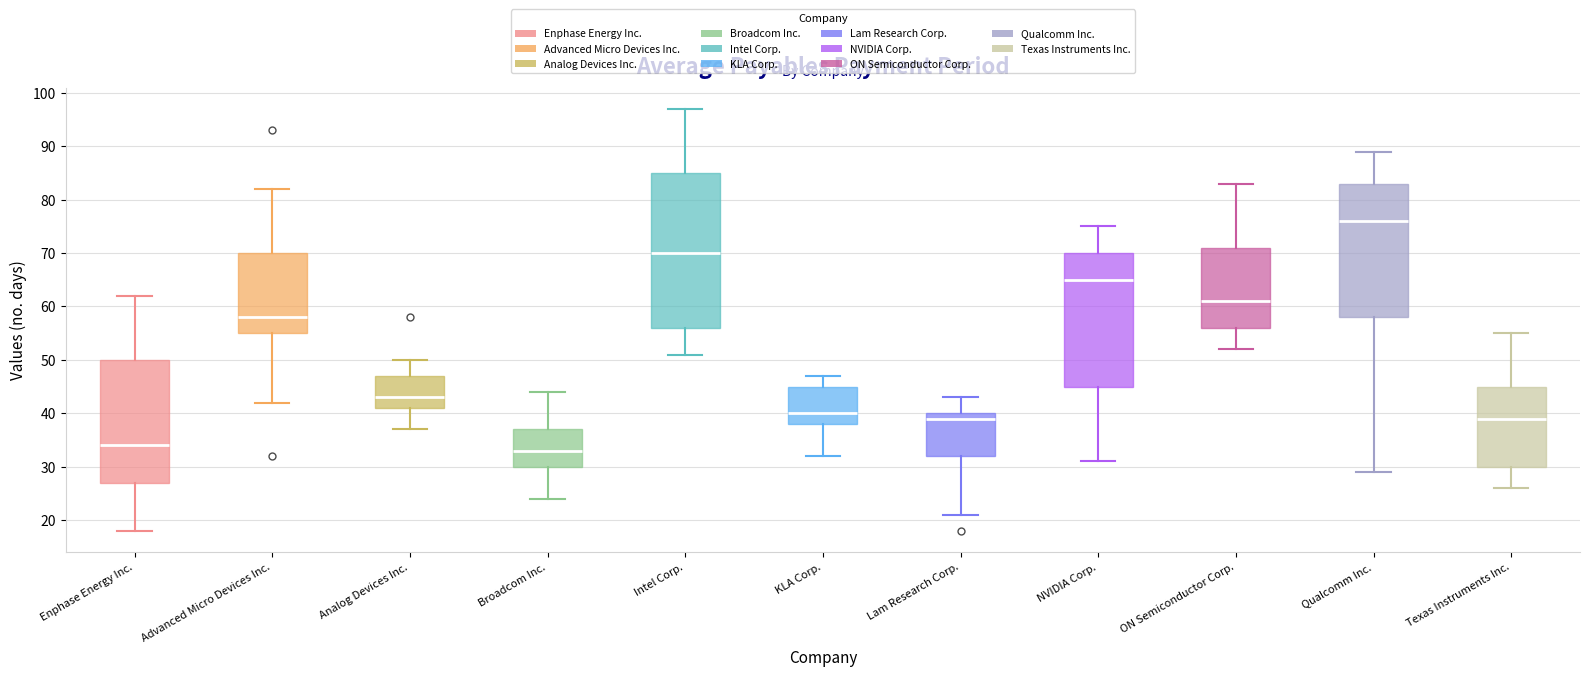

Which box is the tallest, from its lower edge to its upper edge?

Intel Corp.